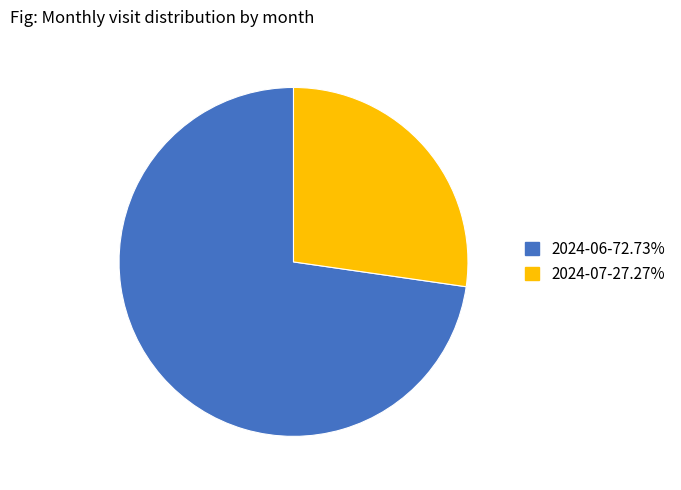

What is the ratio of the value at 2024-07-27.27% to the value at 2024-06-72.73%?

0.4